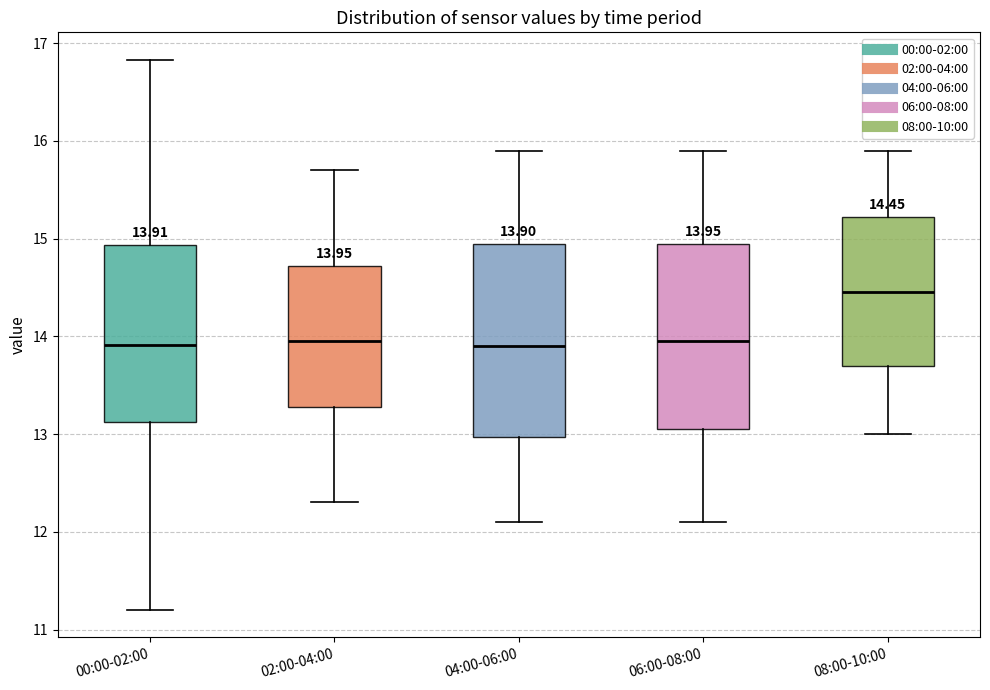

Which box has the highest median line?

08:00-10:00